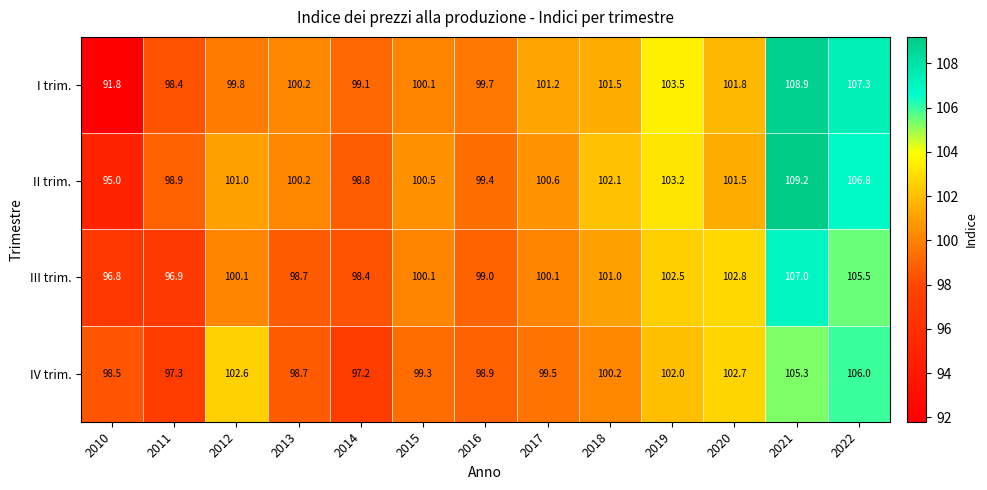

What is the spread (max minus min) of values at 2013?

1.5